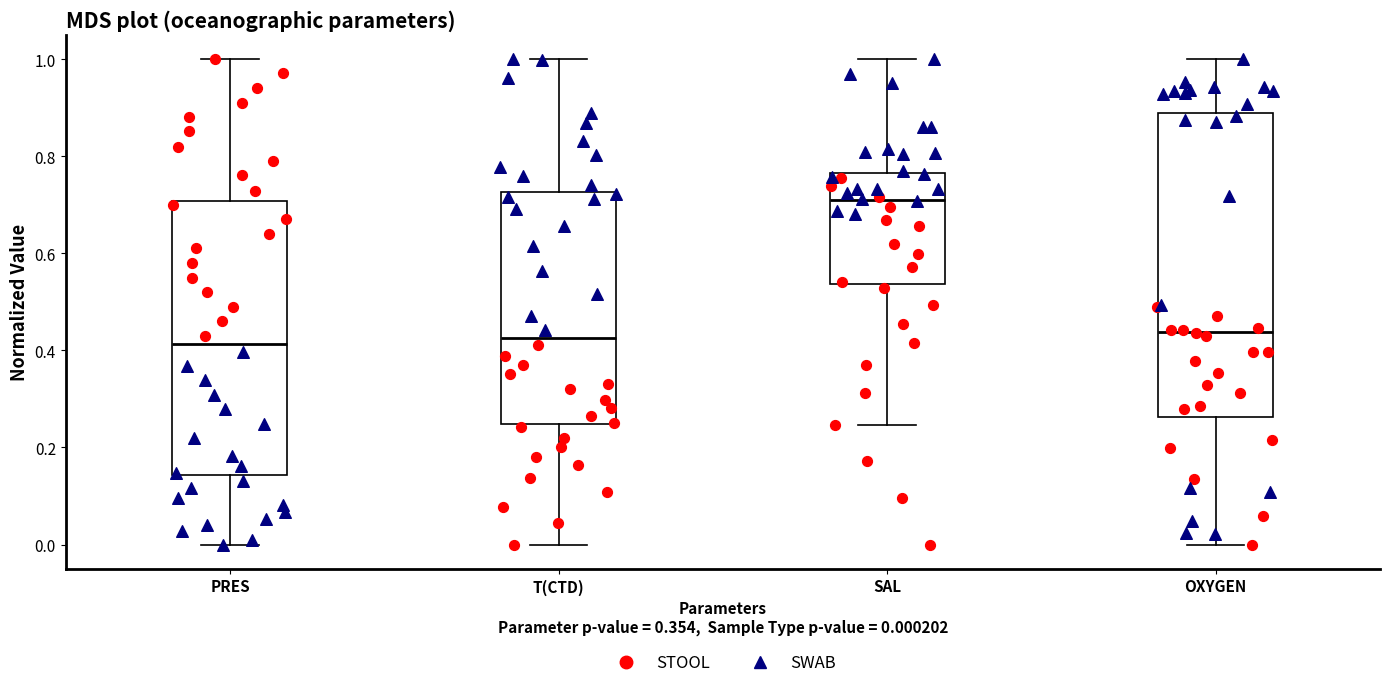

Which box has the highest median line?

SAL